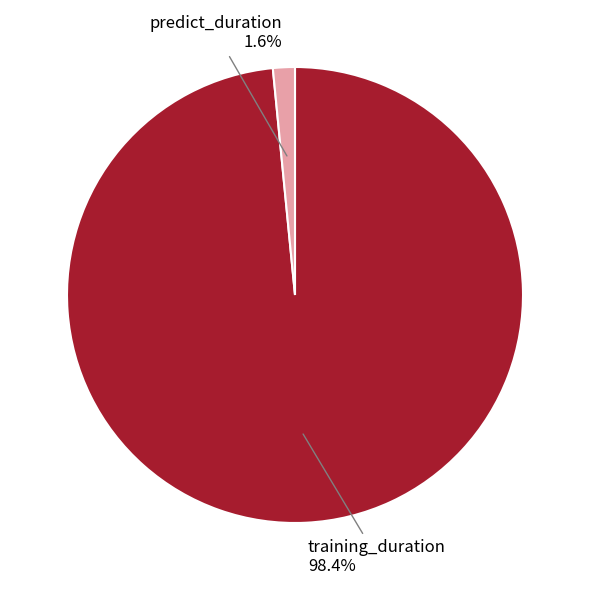

How many slices are in this pie chart?

2